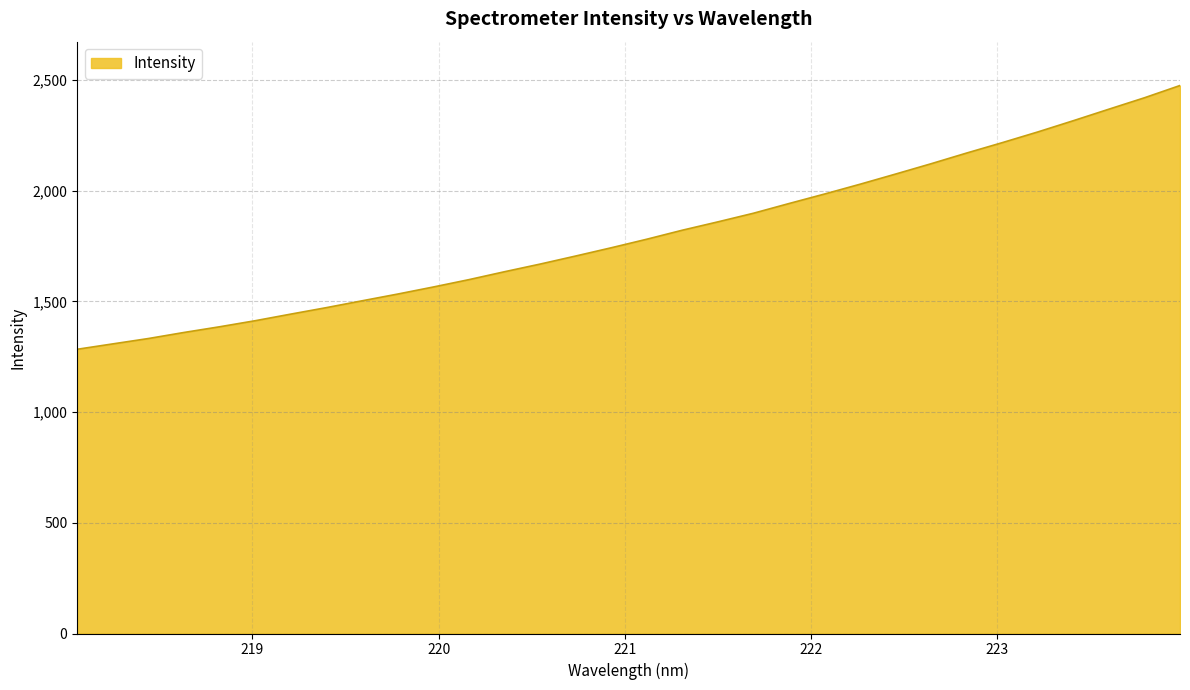

What is the smallest value displayed?

1283.9